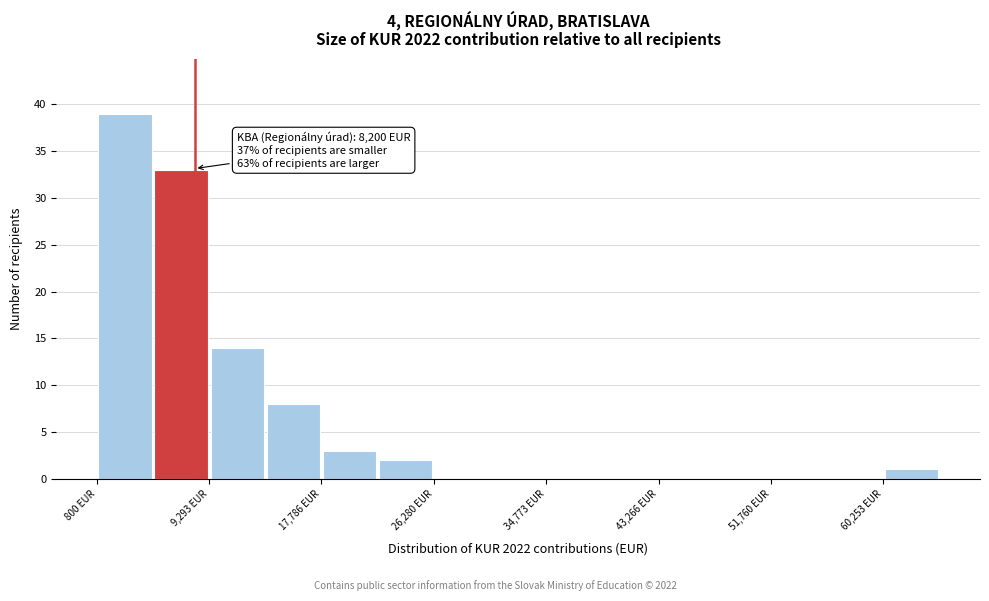

Over which range of the x-axis is the bar tallest?

1000 to 5000